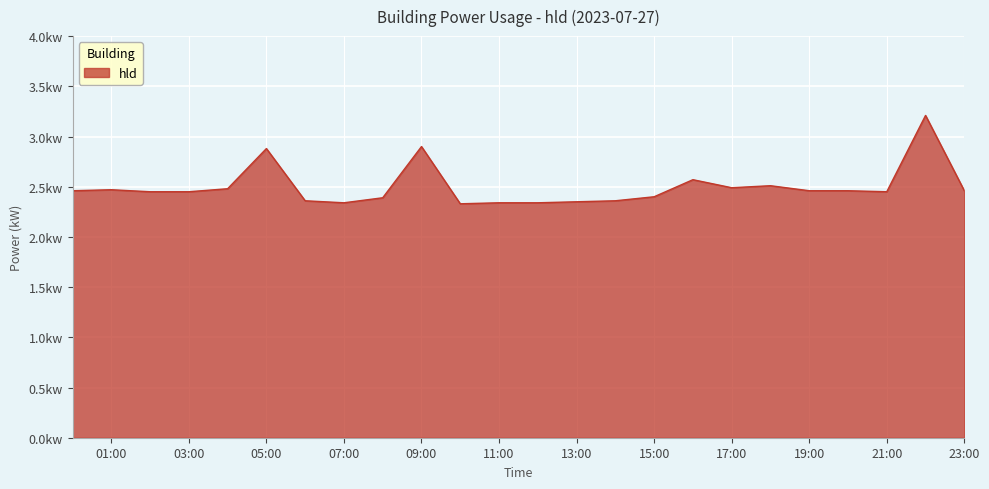

Reading left to right, transcribe all the data shown in this chart.

2.5	2.5	2.5	2.5	2.5	2.9	2.4	2.3	2.4	2.9	2.3	2.3	2.3	2.4	2.4	2.4	2.6	2.5	2.5	2.5	2.5	2.5	3.2	2.5